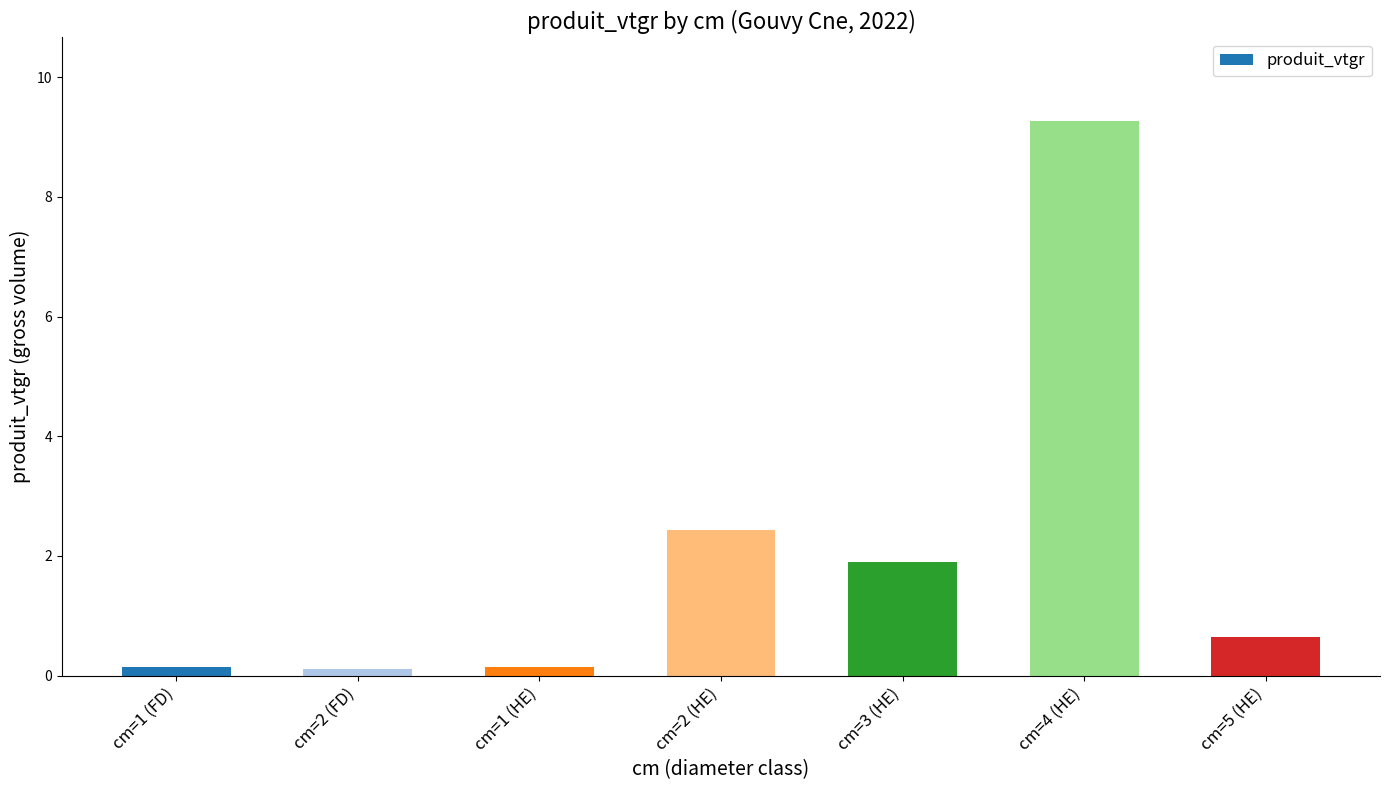

At which category does the chart reach its peak across all series?

cm=4 (HE)